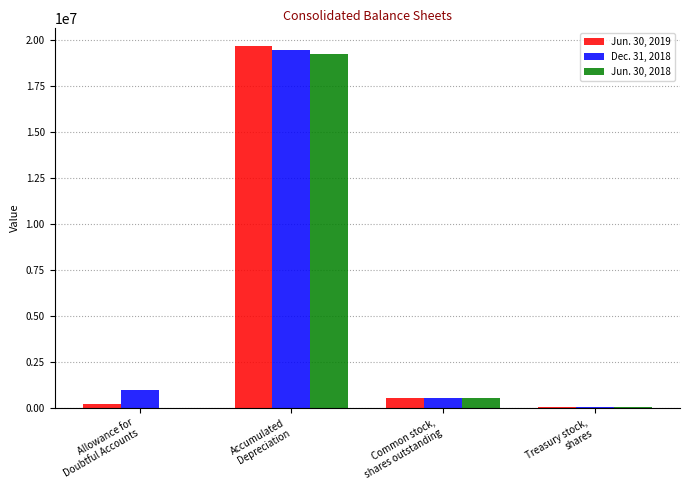

Which series has the widest spread of values?

Jun. 30, 2019